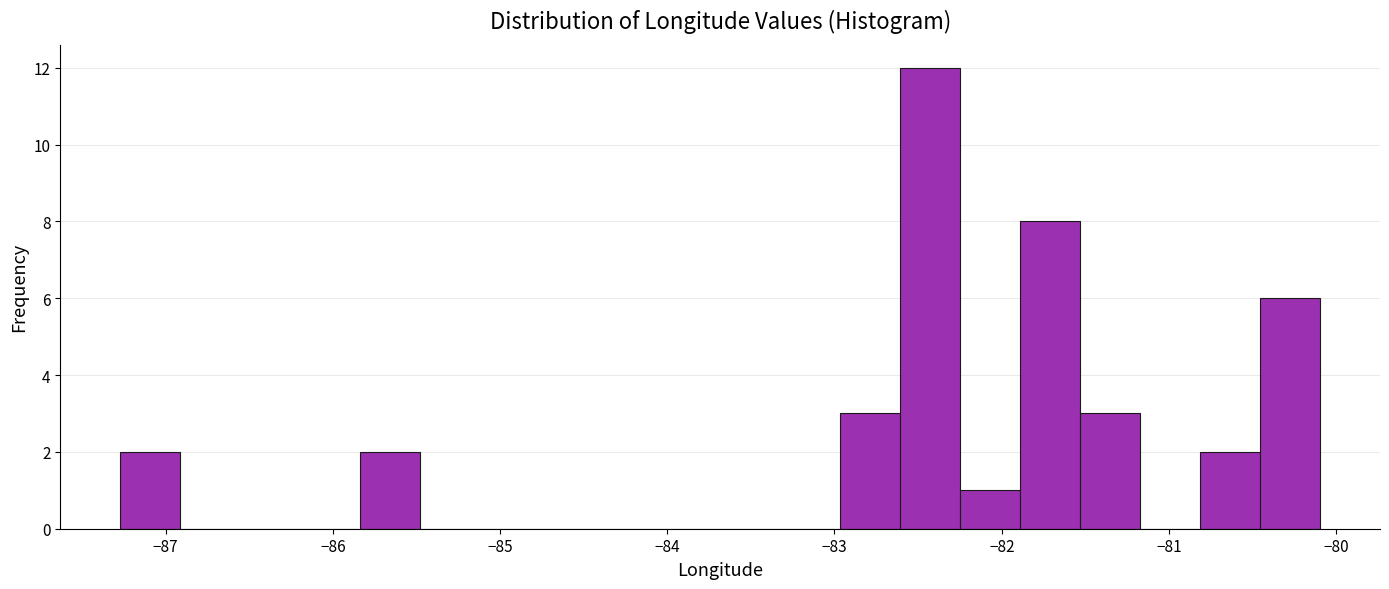

Read against the x-axis, roughly where is the centre of the tallest bar?

-82.4